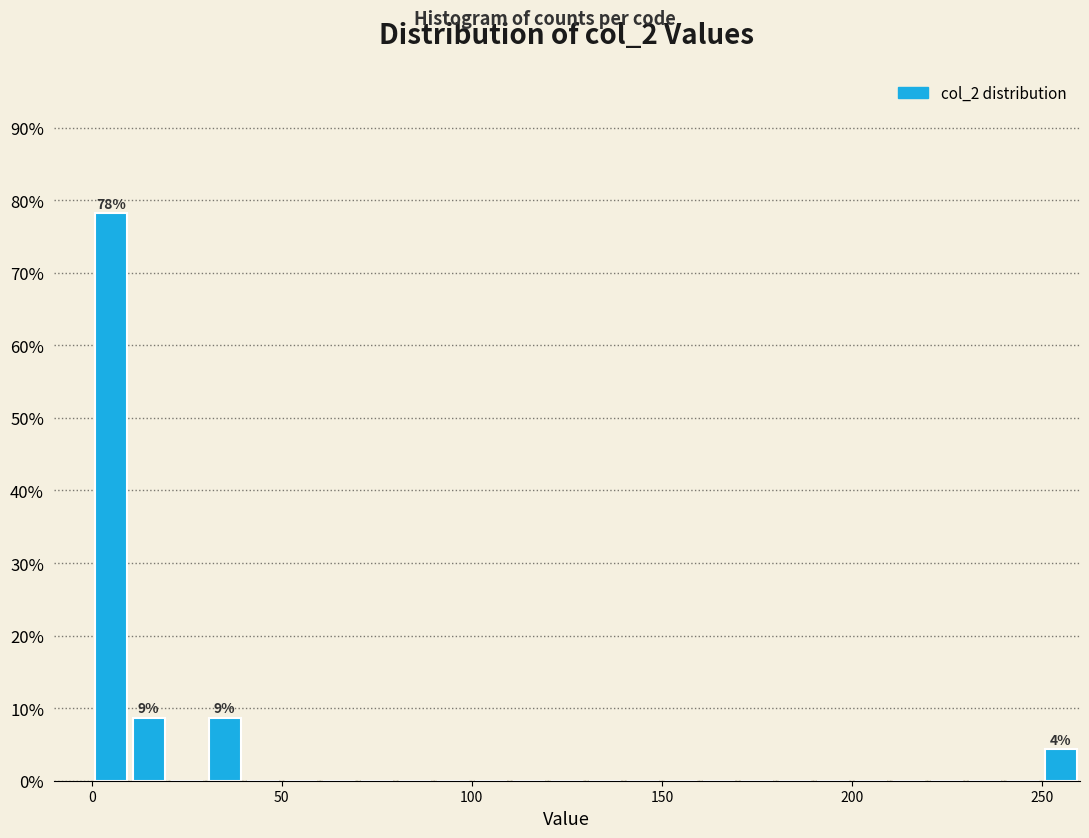

Around what value on the x-axis is the tallest bar? Give the approximate position of its centre, as read against the axis.

5